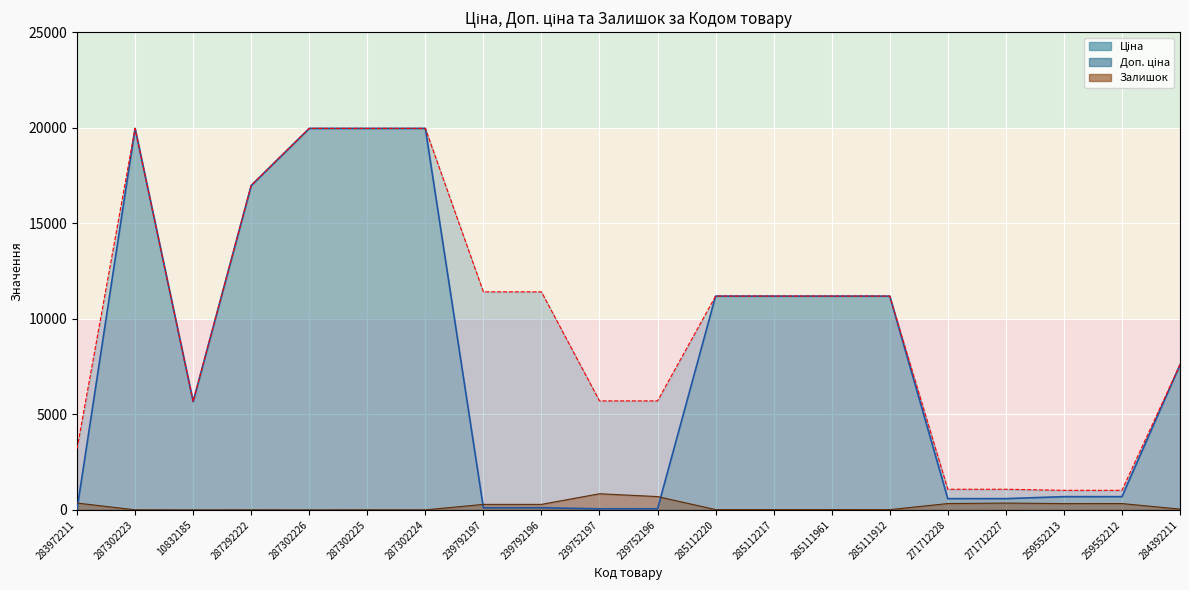

What is the difference between the maximum and minimum values in the Залишок series?

844.0